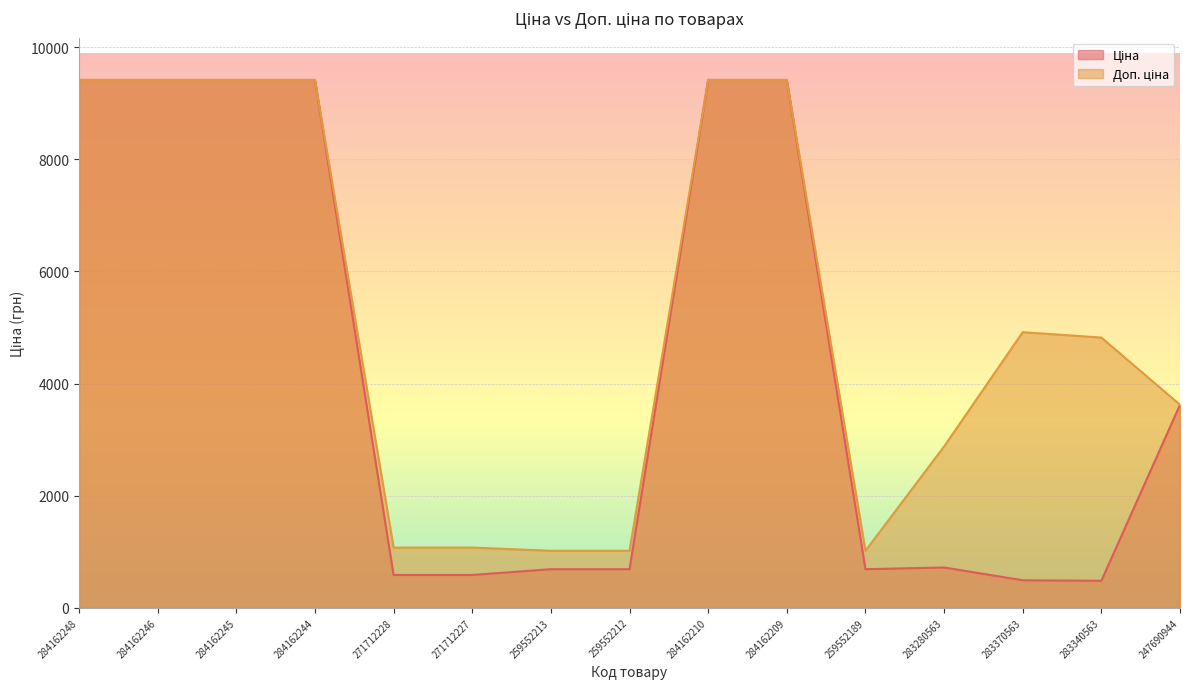

How many interior local peaks does the Доп. ціна series have?

1